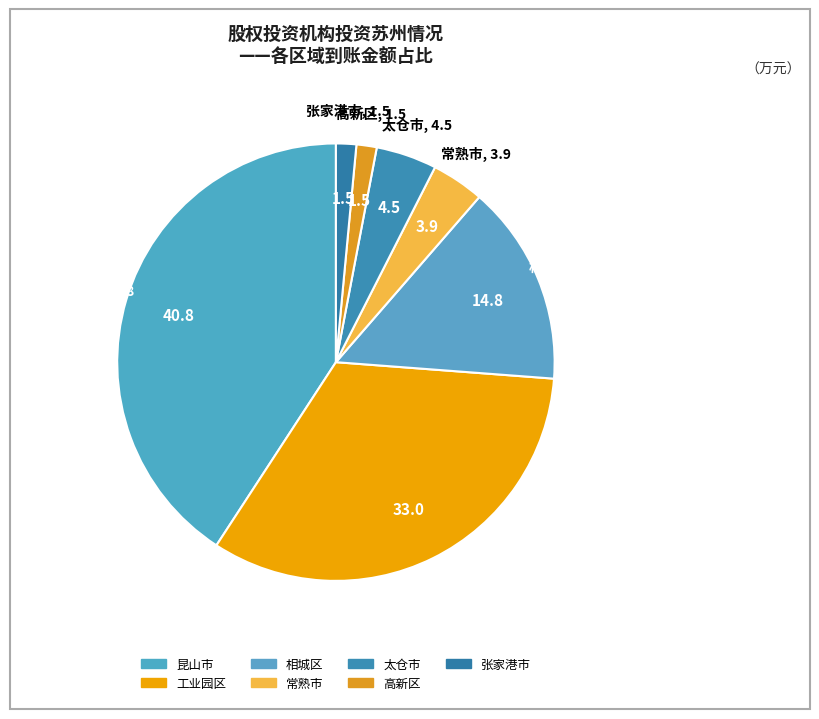

Does 昆山市 account for over 50% of the chart?

No